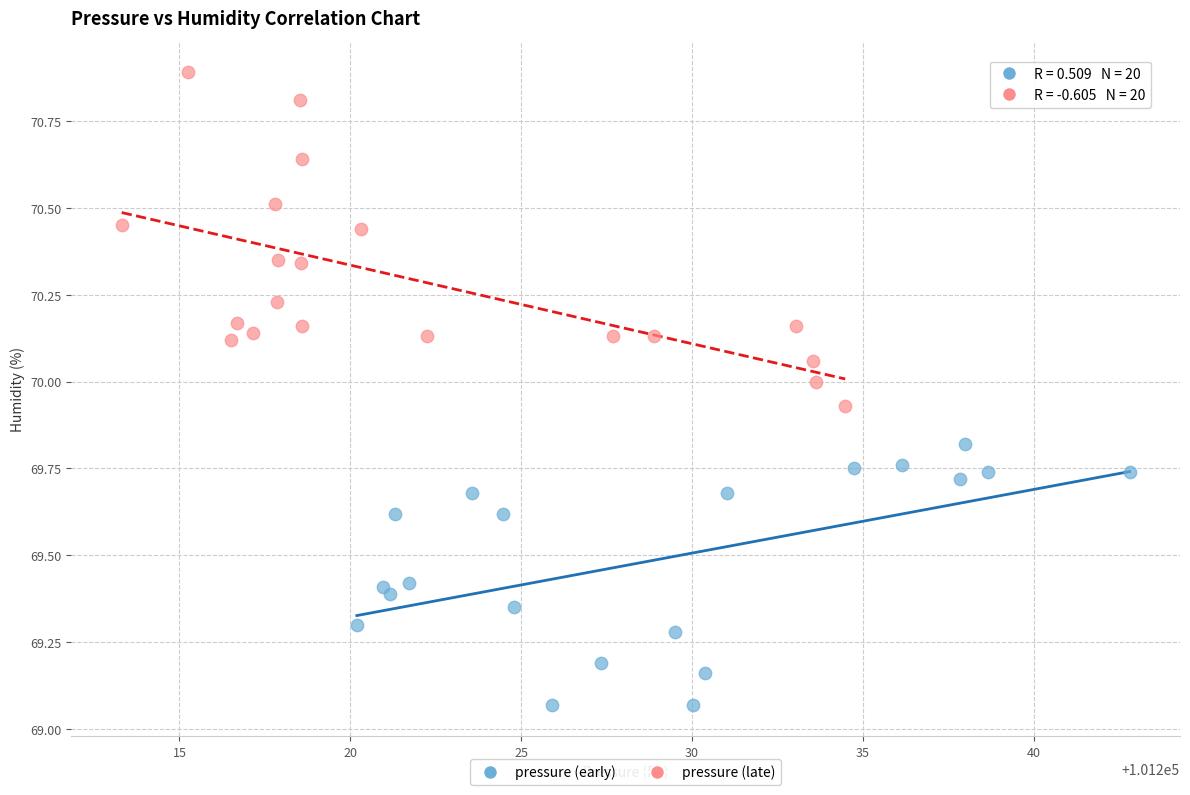

Which series contains the highest Y value?

pressure (late)